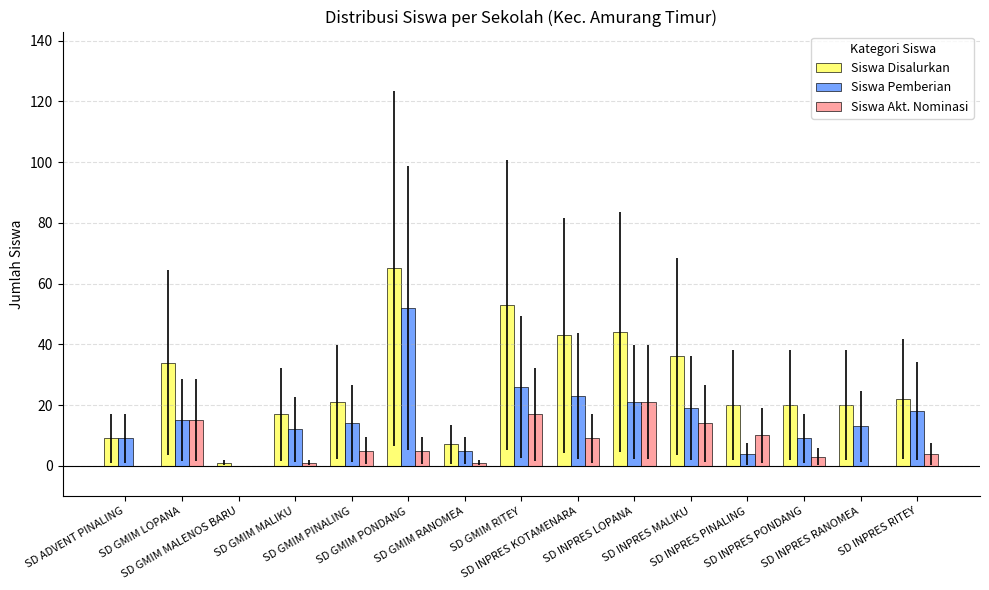

Which series has the largest total across all categories?

Siswa Disalurkan